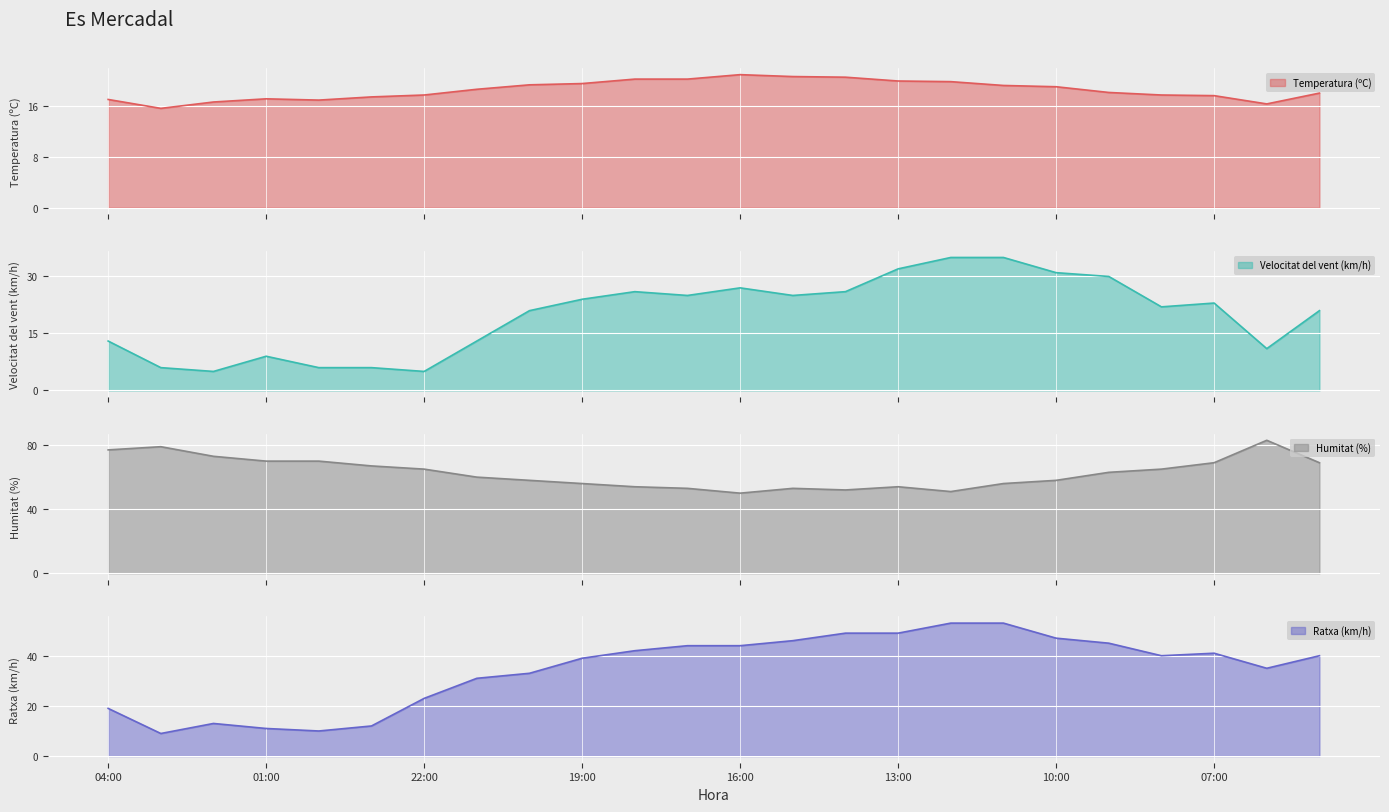

At how many categories does at least one series exceed 58?

13